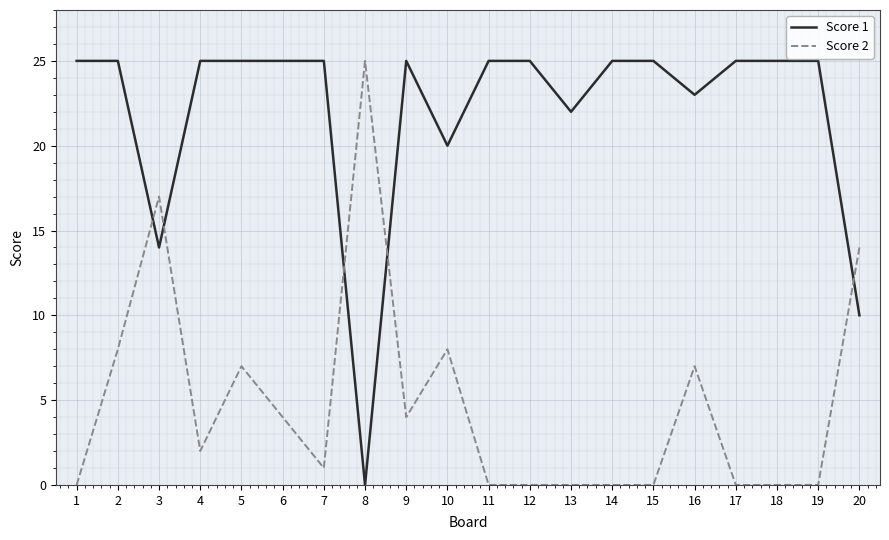

What is the spread (max minus min) of values at 18?

25